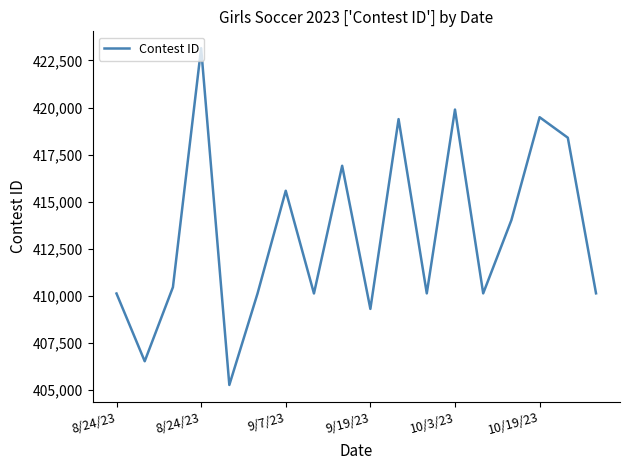

What is the smallest value displayed?

405260